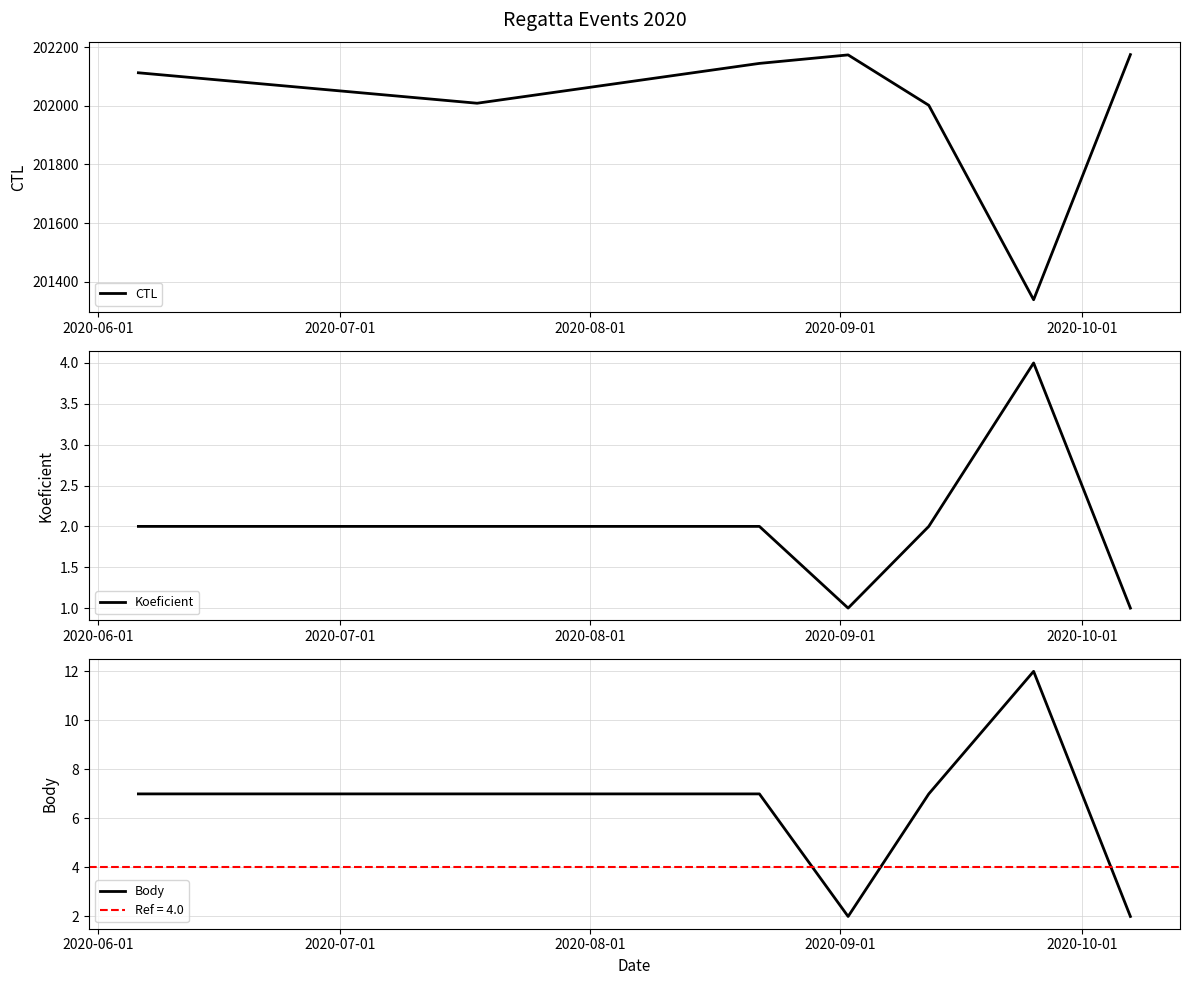

True or false: Body and Koeficient cross at least once.

False